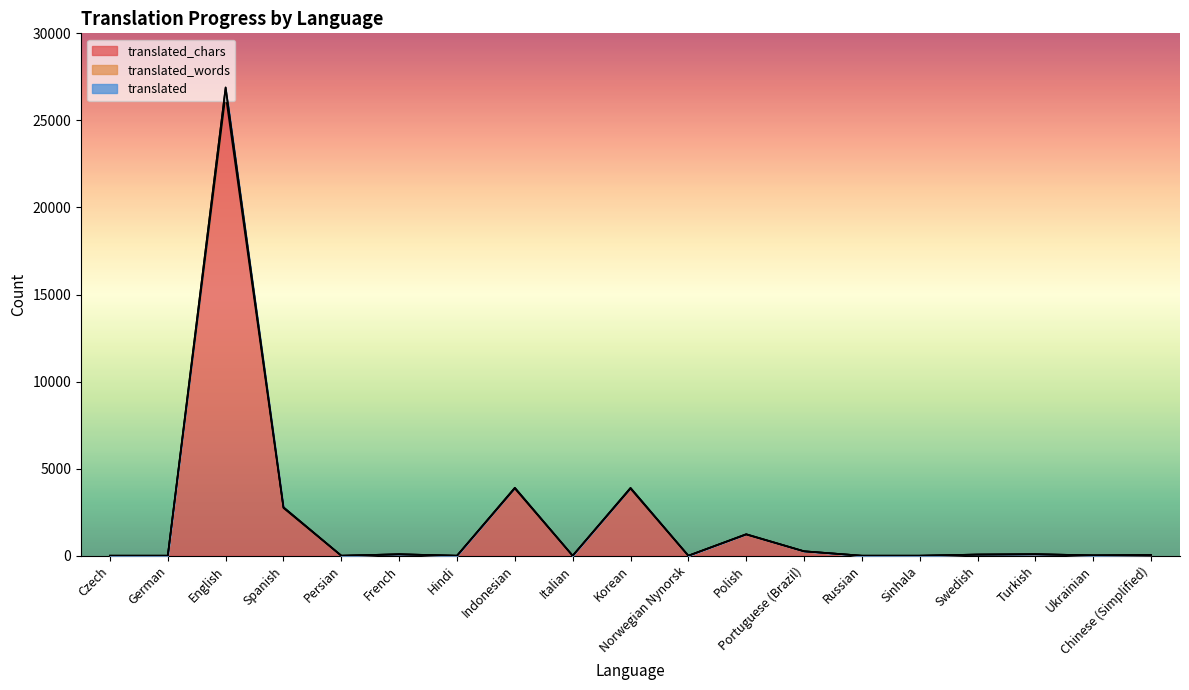

What is the value of the translated_words point at the 17th from the left?

85.2